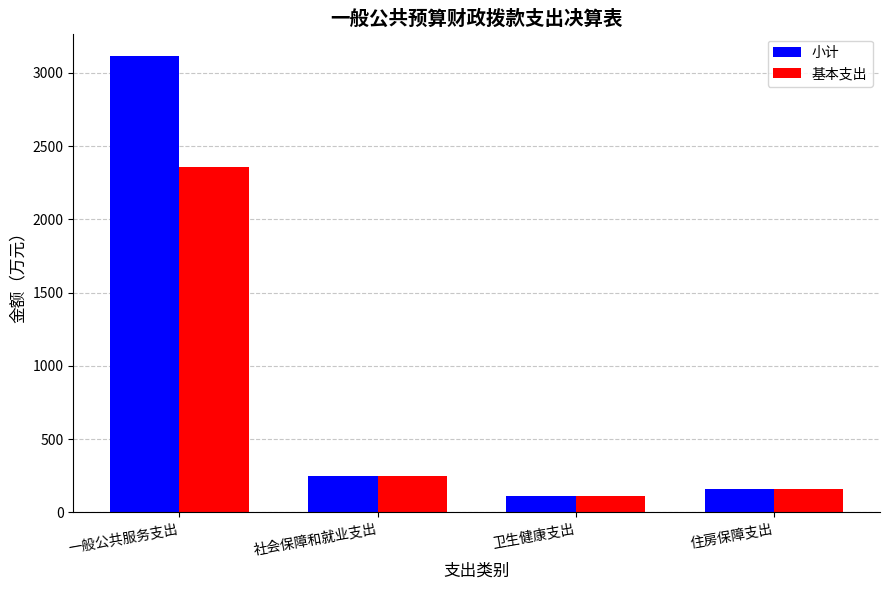

What is the difference between the 小计 values at 住房保障支出 and 社会保障和就业支出?

87.1